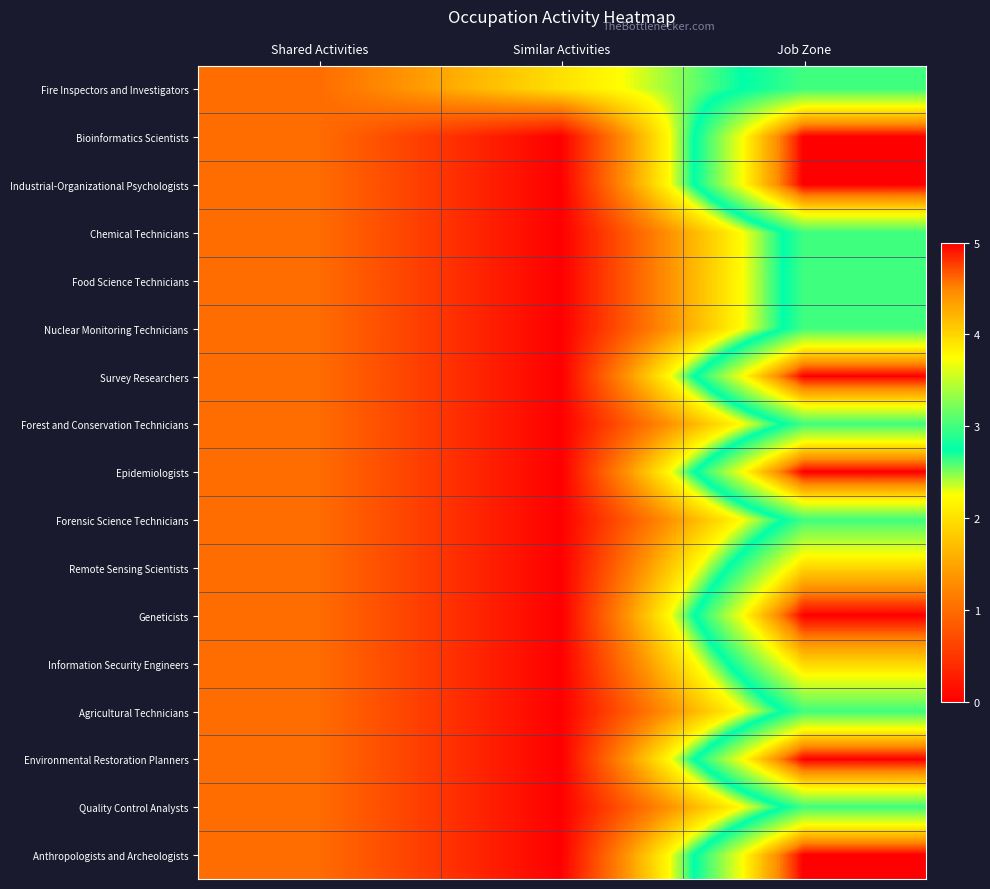

How many series are shown in this chart?

17